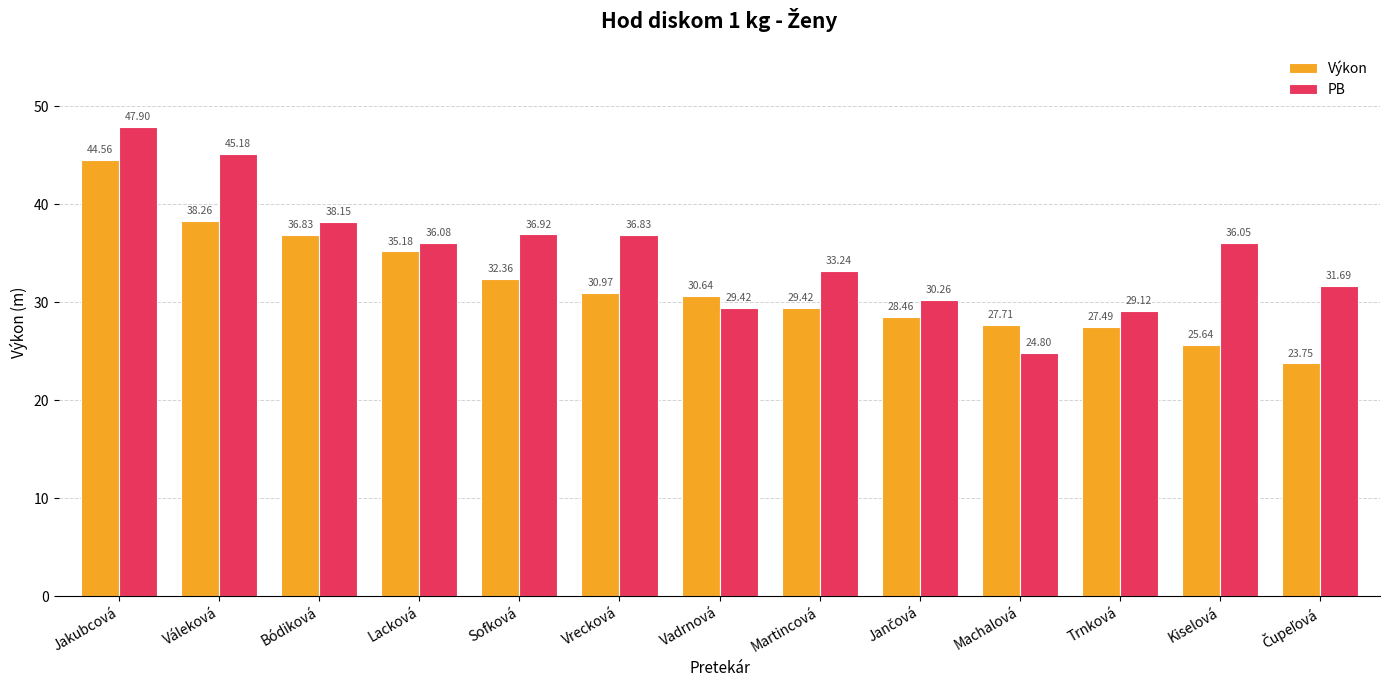

Is the value of Výkon at Sofková greater than the value of PB at Trnková?

Yes